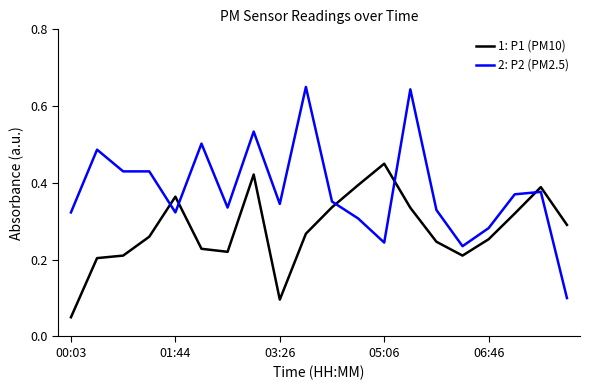

How many interior local valleys does the 1: P1 (PM10) series have?

3